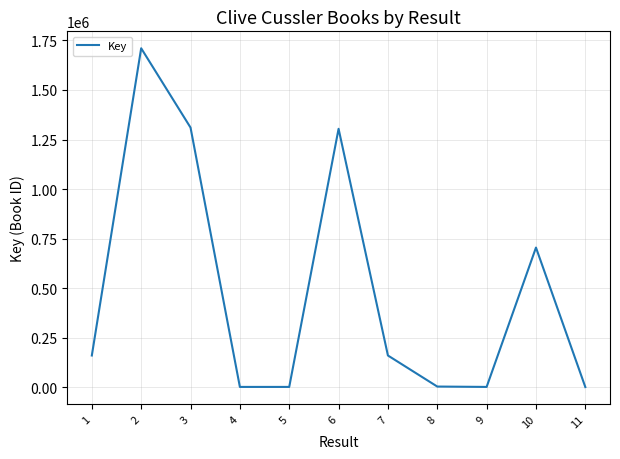

What is the change in value from 6 to 11?

-1302325